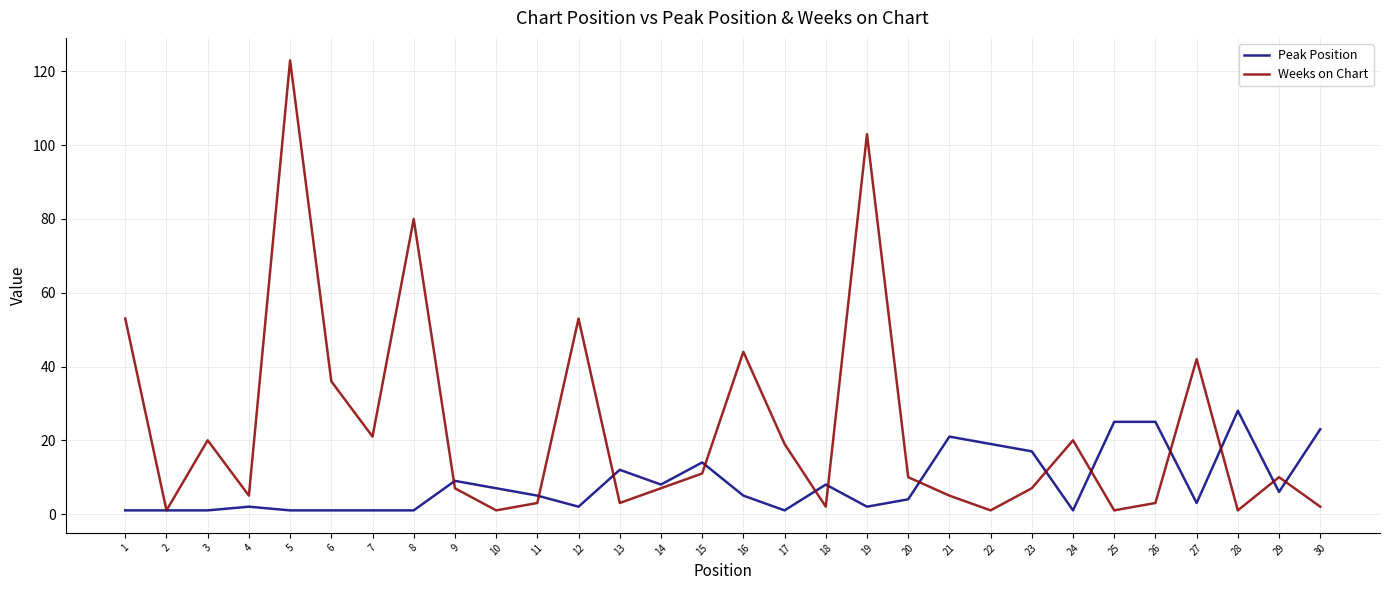

How many values in the Weeks on Chart series are below 10?

15